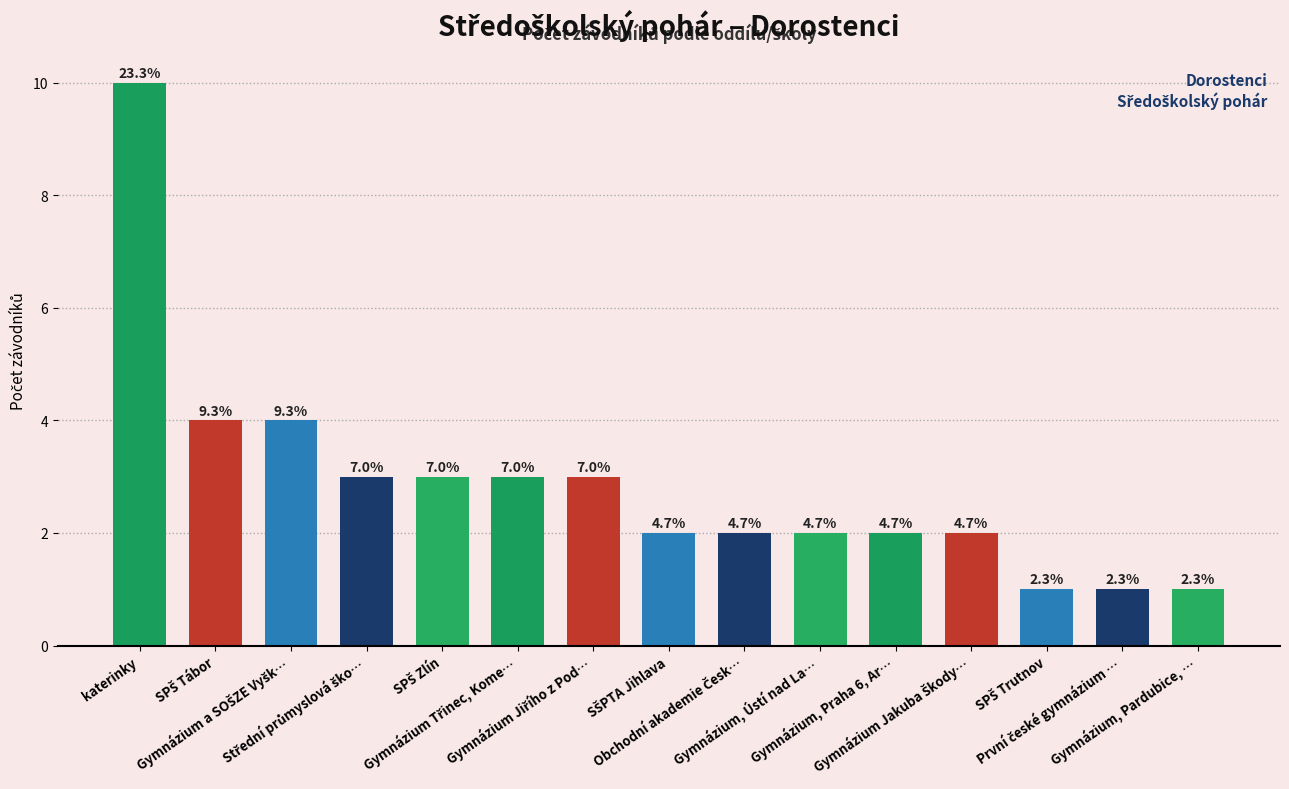

List the labels in order of value, smallest first.

SPŠ Trutnov, První české gymnázium …, Gymnázium, Pardubice, …, SŠPTA Jihlava, Obchodní akademie Česk…, Gymnázium, Ústí nad La…, Gymnázium, Praha 6, Ar…, Gymnázium Jakuba Škody…, Střední průmyslová ško…, SPŠ Zlín, Gymnázium Třinec, Kome…, Gymnázium Jiřího z Pod…, SPŠ Tábor, Gymnázium a SOŠZE Vyšk…, katerinky